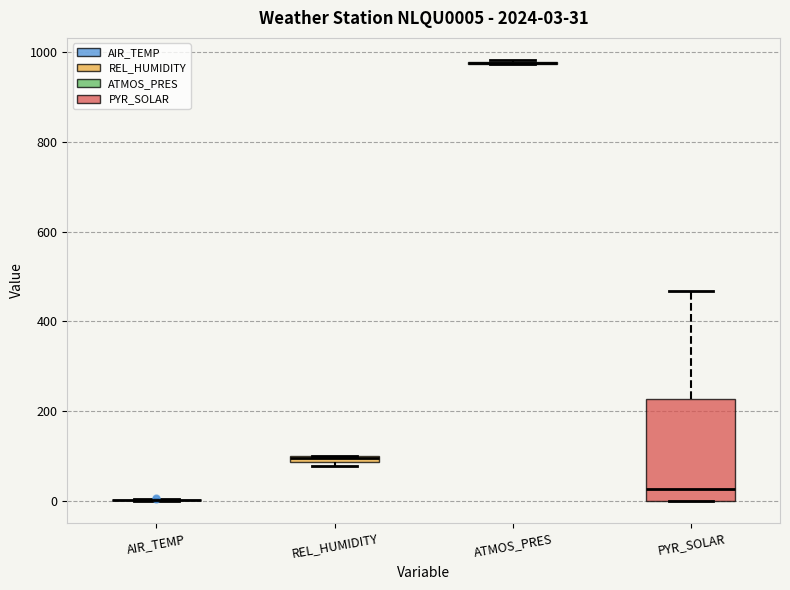

Which box is the tallest, from its lower edge to its upper edge?

PYR_SOLAR